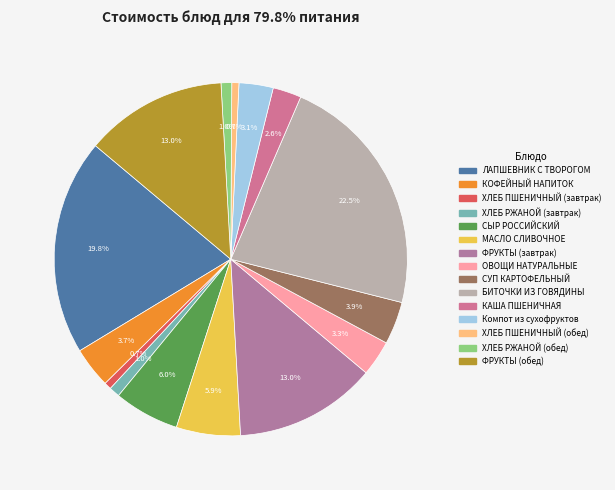

Rank the categories by value from highest to lowest.

БИТОЧКИ ИЗ ГОВЯДИНЫ, ЛАПШЕВНИК С ТВОРОГОМ, ФРУКТЫ (завтрак), ФРУКТЫ (обед), СЫР РОССИЙСКИЙ, МАСЛО СЛИВОЧНОЕ, СУП КАРТОФЕЛЬНЫЙ, КОФЕЙНЫЙ НАПИТОК, ОВОЩИ НАТУРАЛЬНЫЕ, Компот из сухофруктов, КАША ПШЕНИЧНАЯ, ХЛЕБ РЖАНОЙ (завтрак), ХЛЕБ РЖАНОЙ (обед), ХЛЕБ ПШЕНИЧНЫЙ (завтрак), ХЛЕБ ПШЕНИЧНЫЙ (обед)